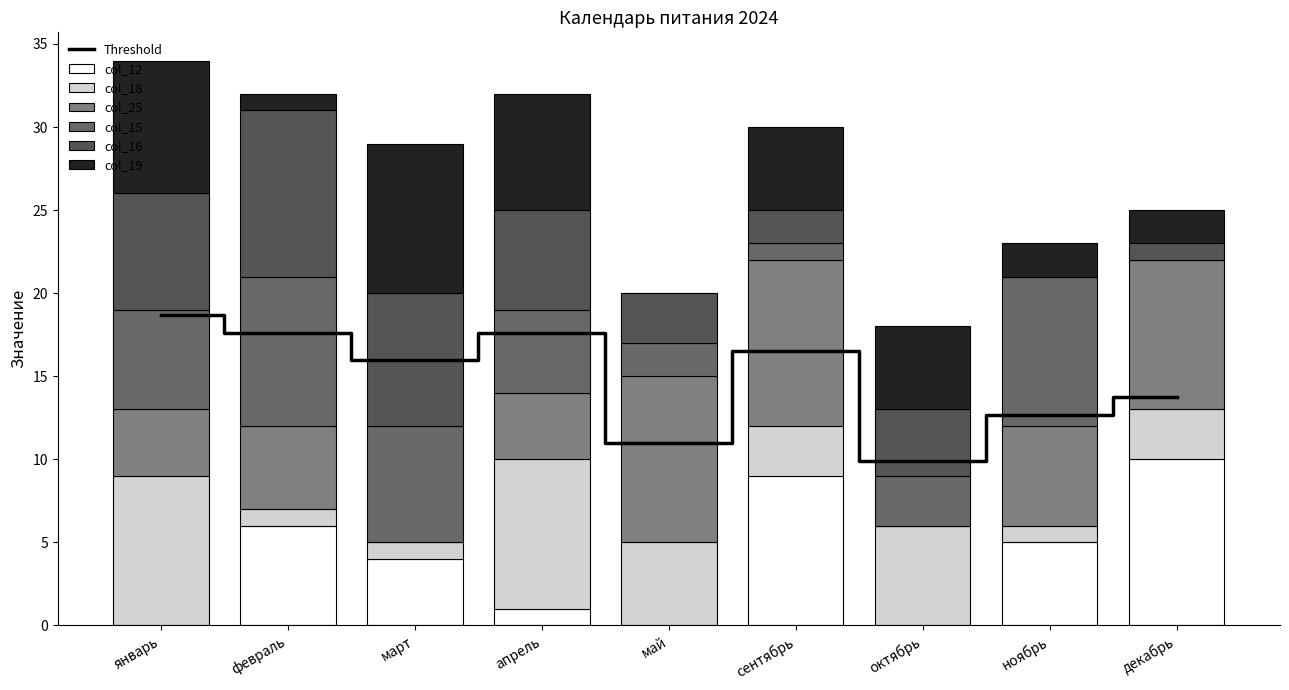

Reading left to right, extract all data points from this chart.

col_18: 9	1	1	9	5	3	6	1	3
col_25: 4	5	0	4	10	10	0	6	9
col_12: 0	6	4	1	0	9	0	5	10
col_15: 6	9	7	5	2	1	3	9	0
col_16: 7	10	8	6	3	2	4	0	1
col_19: 8	1	9	7	0	5	5	2	2